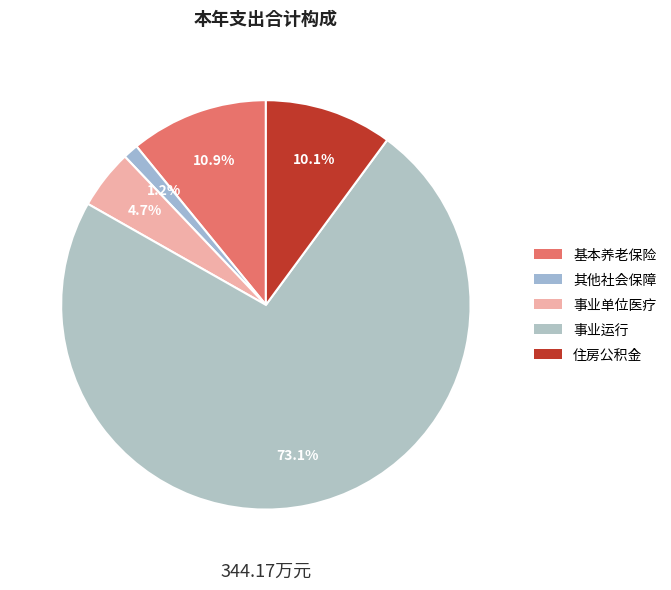

How many segments does this pie chart have?

5